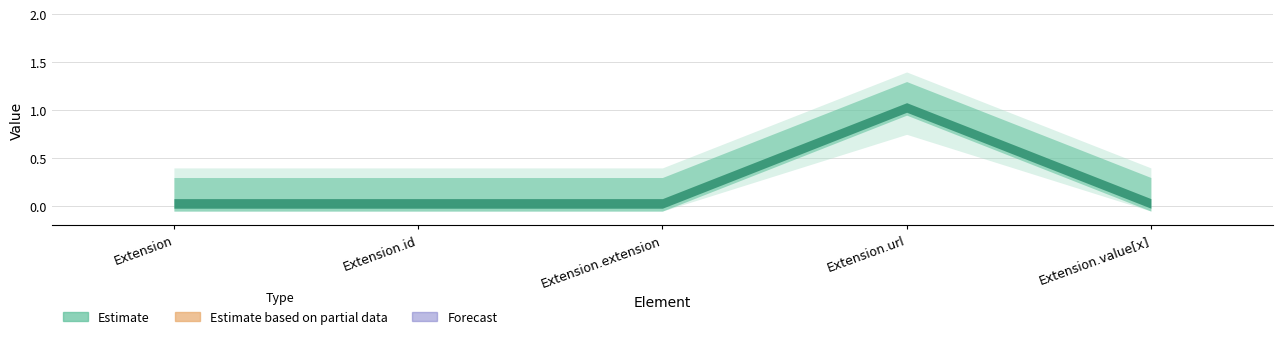

Which has a higher value, Extension.url or Extension?

Extension.url